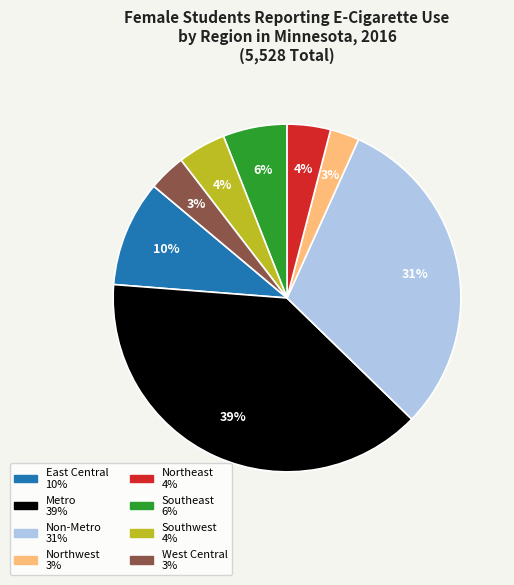

Is there a majority slice in this chart?

No